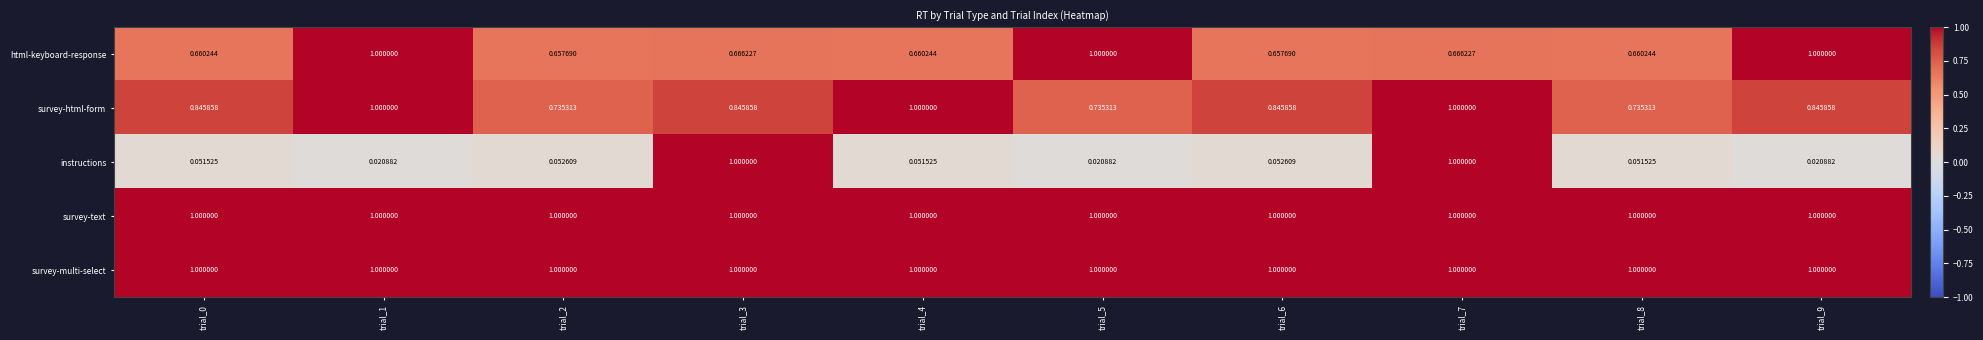

Between trial_3 and trial_8, which series saw the biggest shift?

instructions